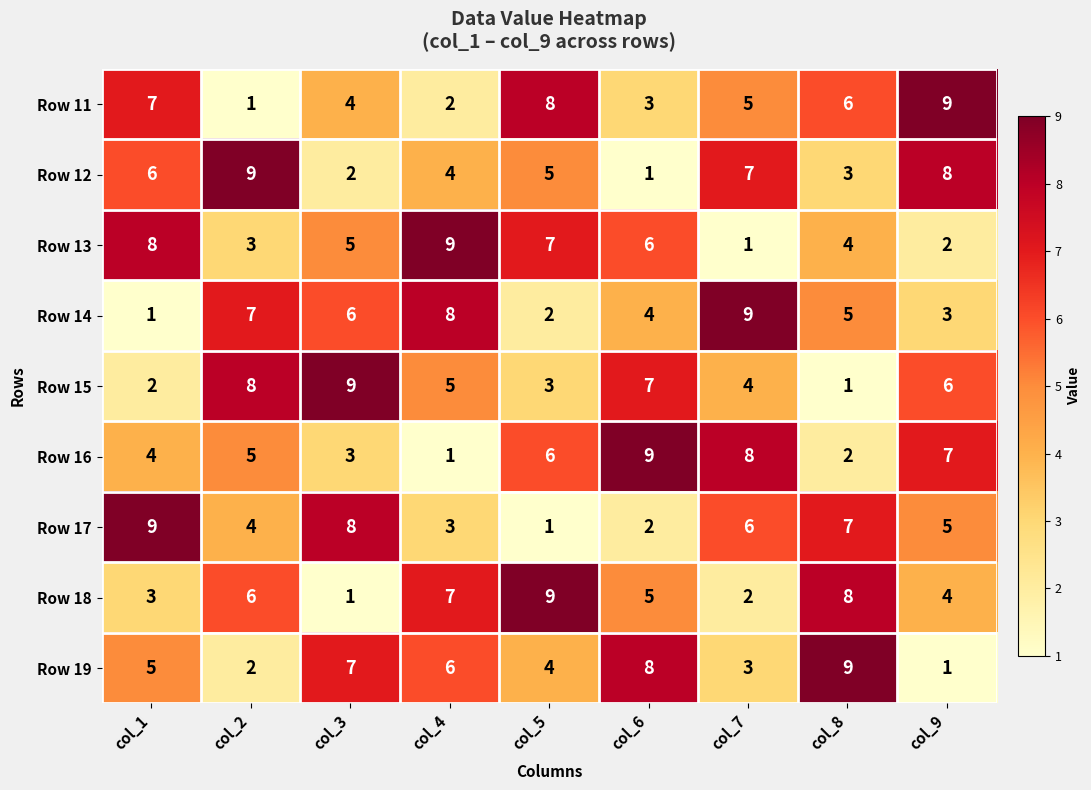

The value of Row 17 at col_5 is 0. True or false?

False